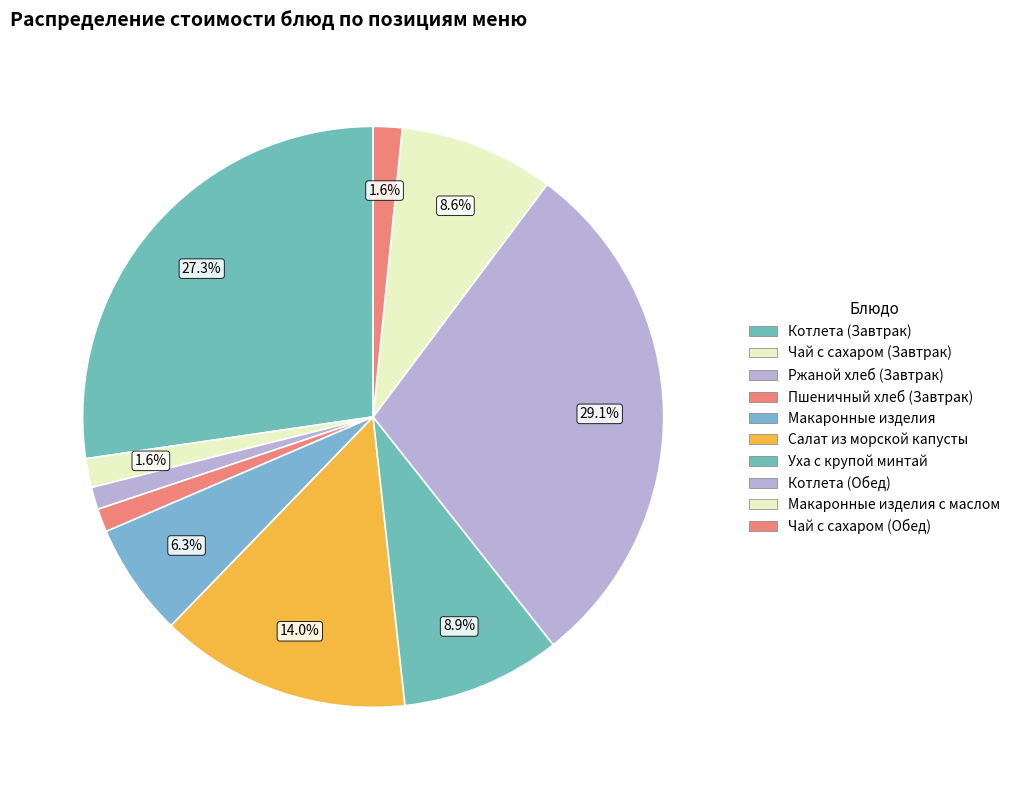

How many segments does this pie chart have?

10